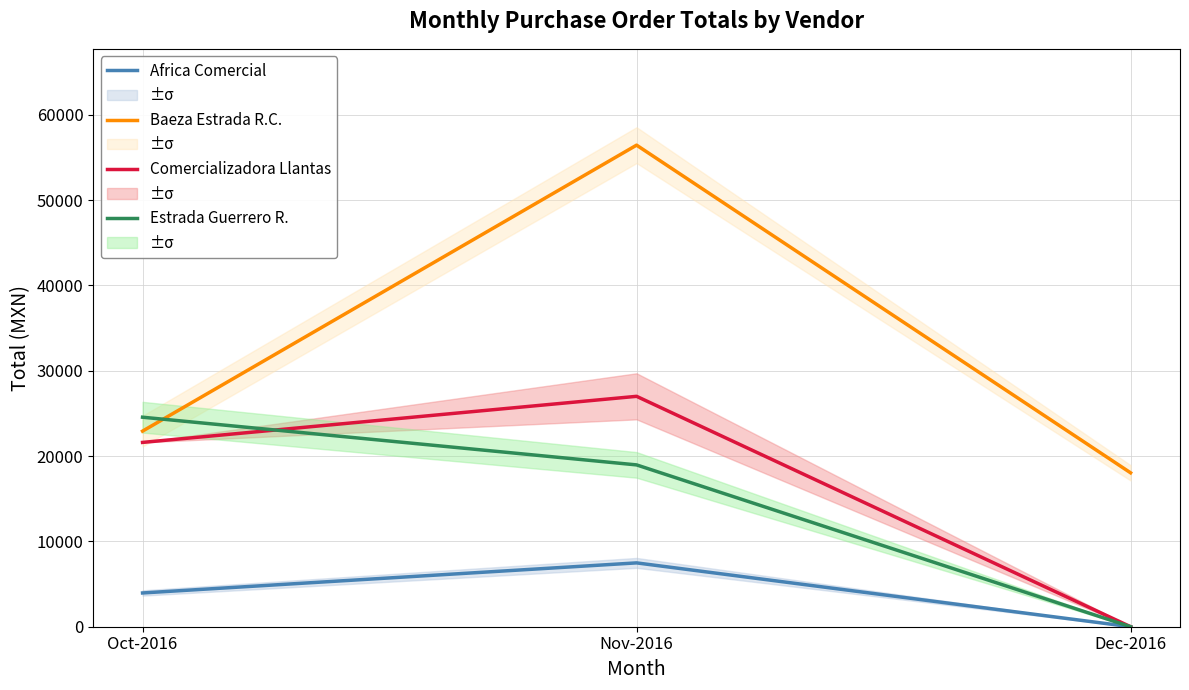

How many distinct data groups are displayed?

4